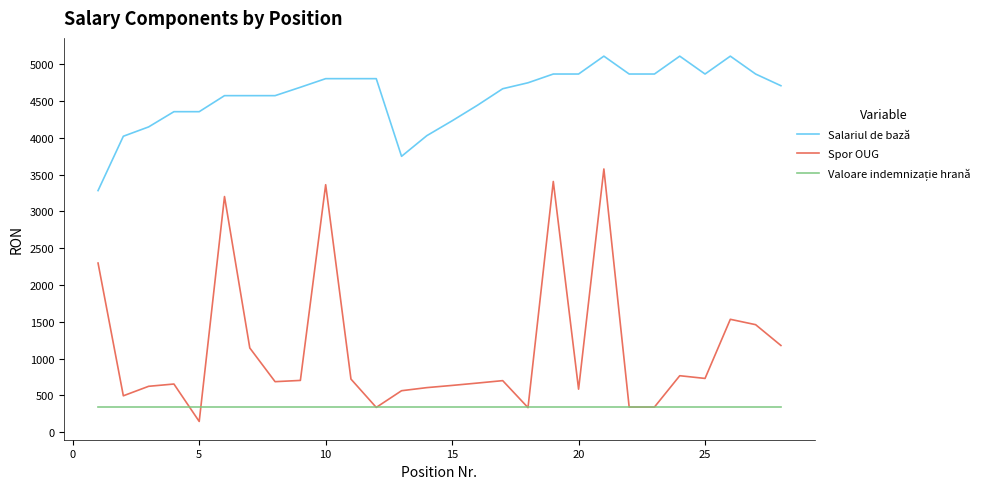

What is the minimum value for Spor OUG?

145